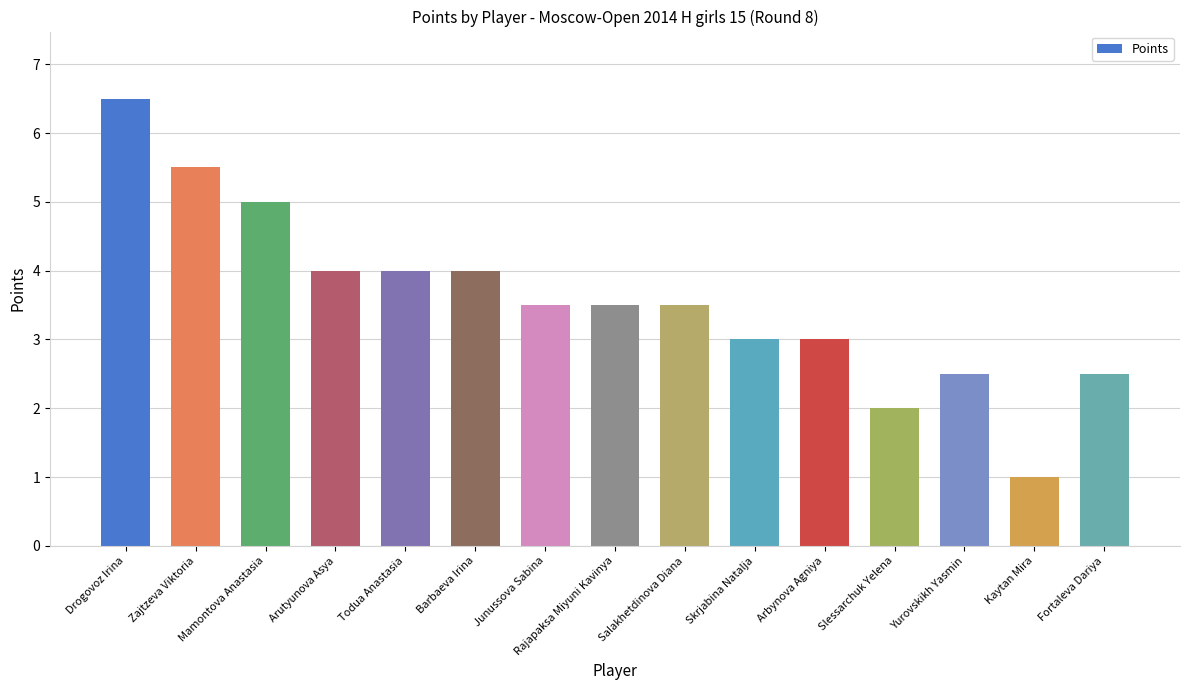

What position from the right is Fortaleva Dariya?

1